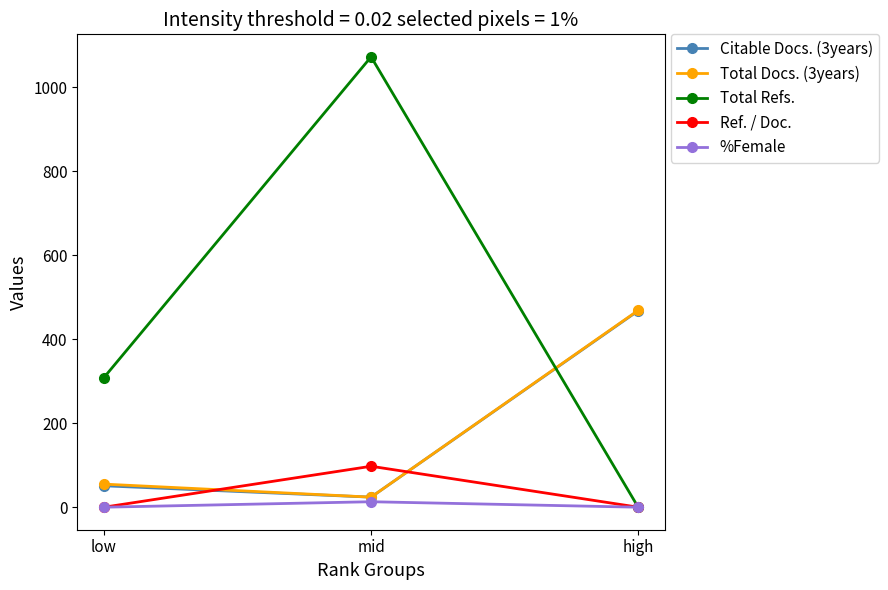

At how many categories does at least one series exceed 870?

1